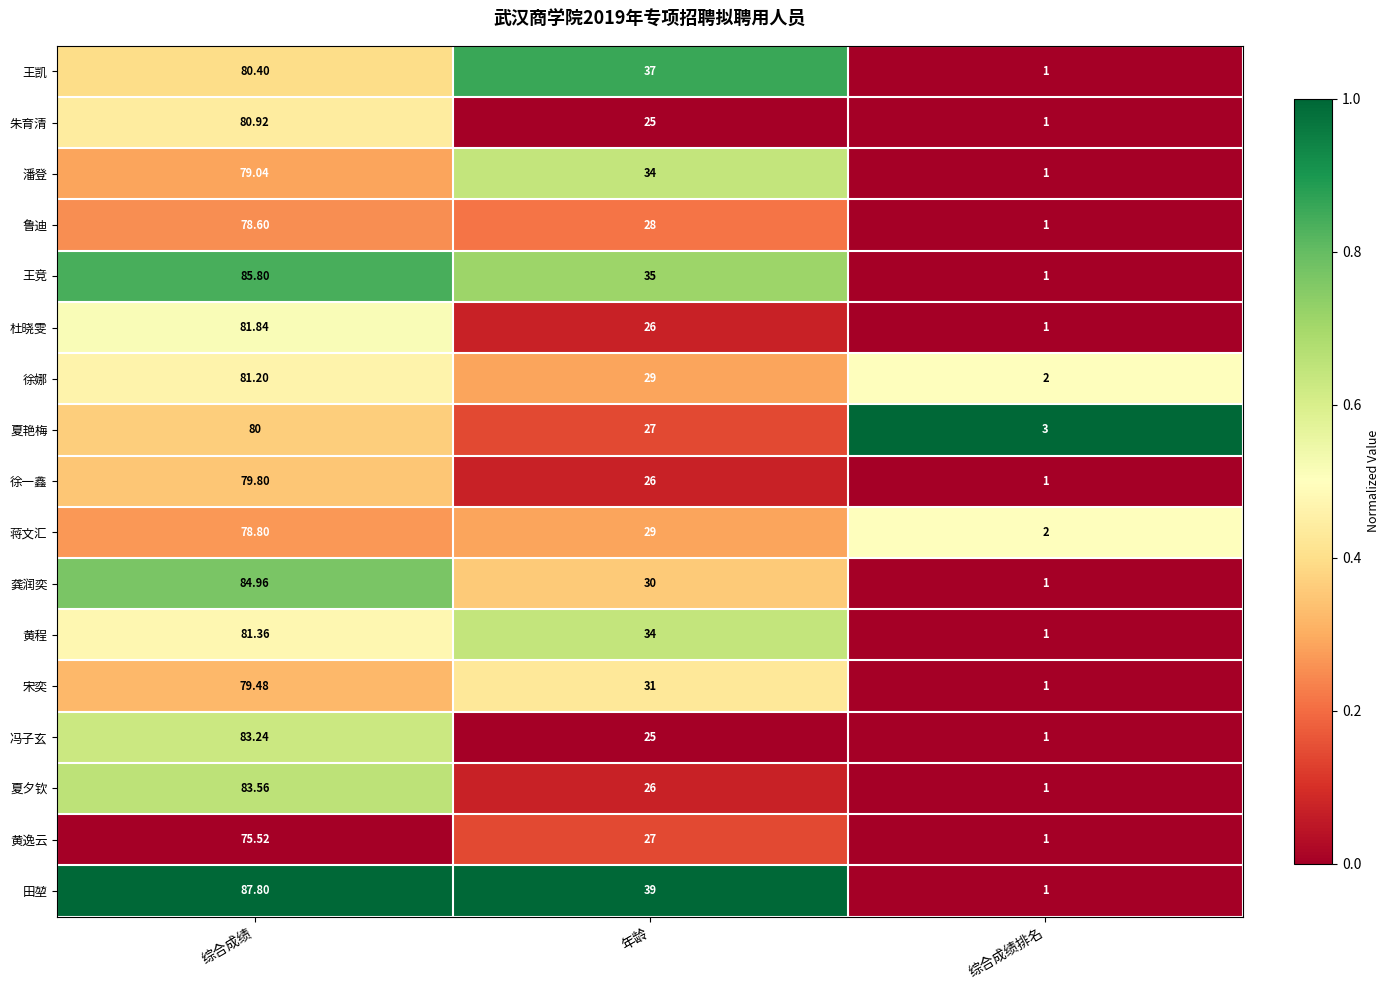

Which series has the largest total across all categories?

田堃